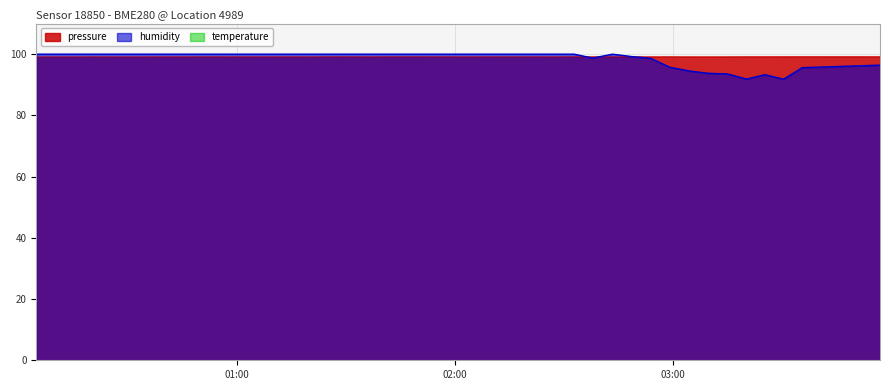

What is the difference between the maximum and minimum values in the humidity series?

8.2